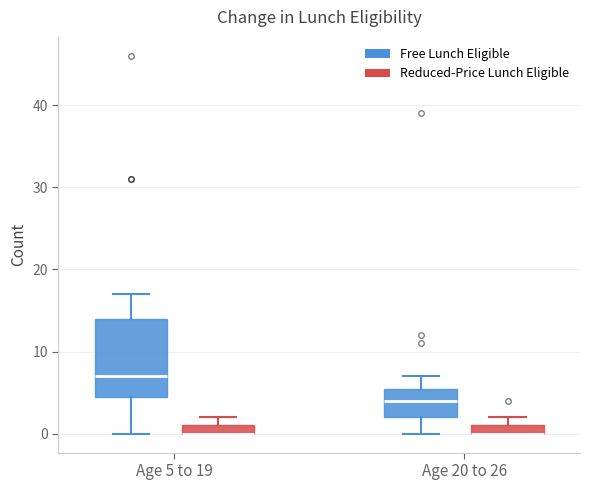

Where does the upper whisker of the box for Age 20 to 26 (Free Lunch Eligible) end on the y-axis? The values are not printed on the chart, so give them approximately, as read against the axis.

7